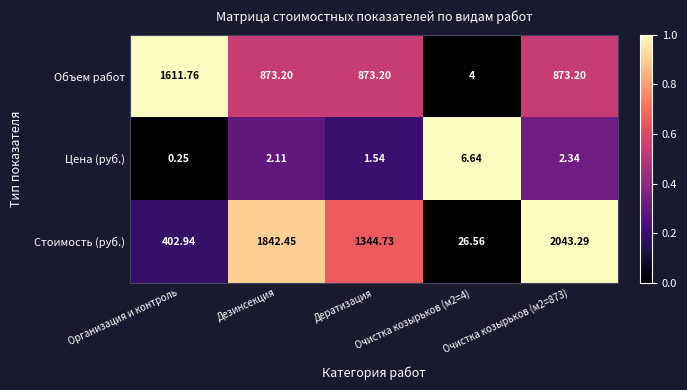

List the series in order of their overall mean, lowest first.

Цена (руб.), Объем работ, Стоимость (руб.)